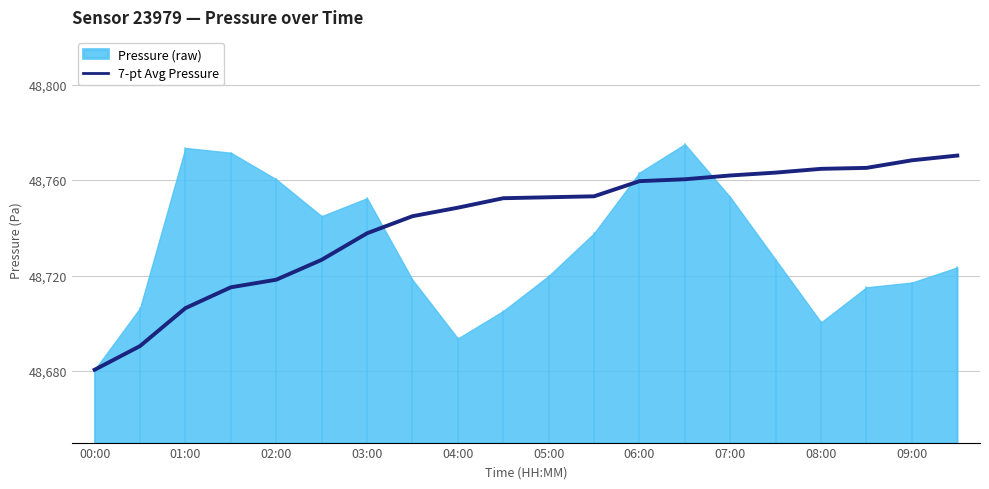

The value of 7-pt Avg Pressure at 07:00 is 48761.9. True or false?

True